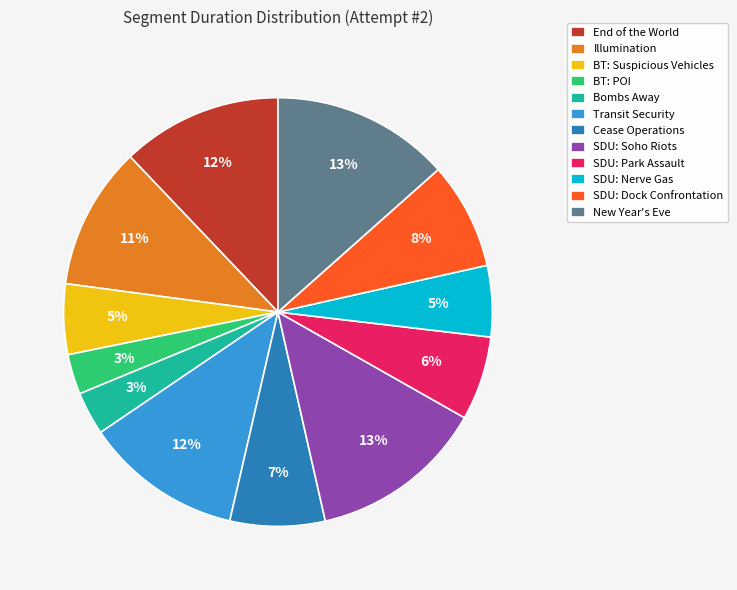

How many slices are in this pie chart?

12